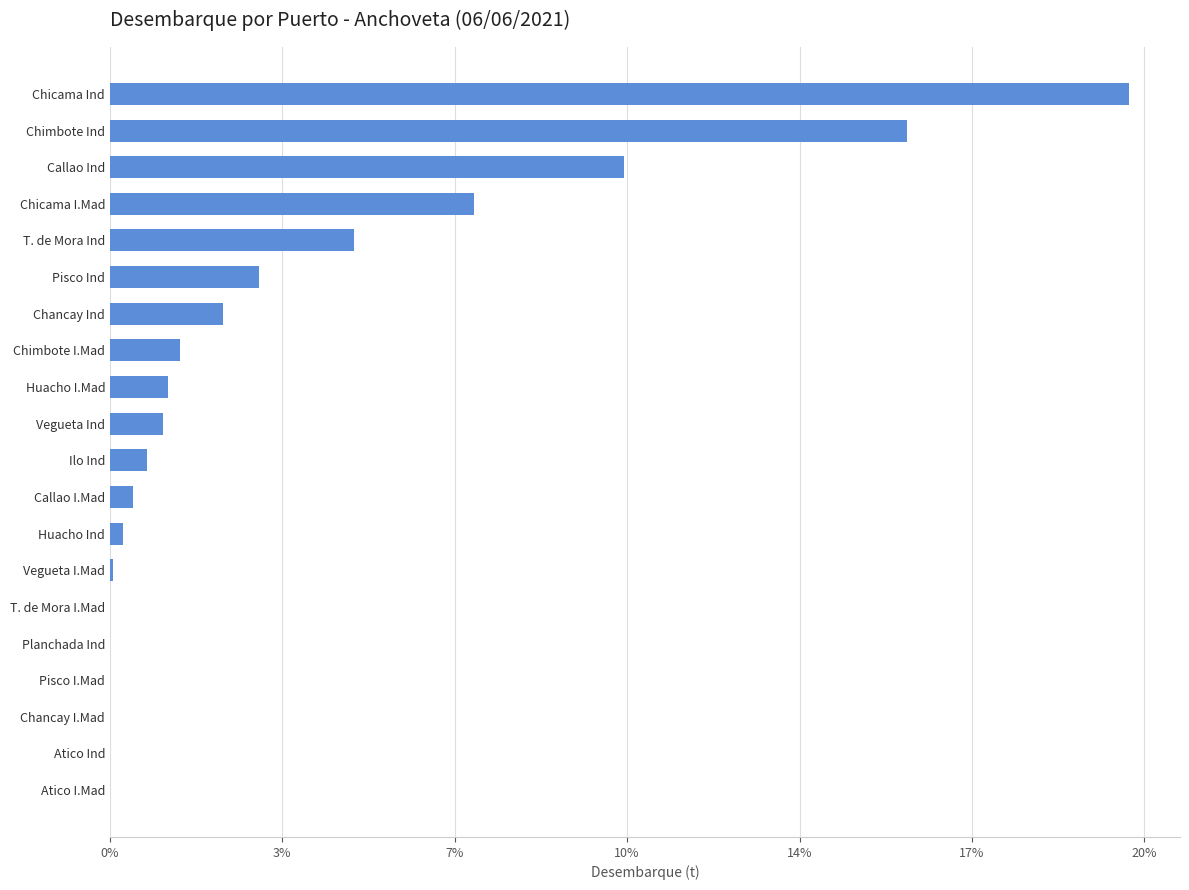

Are the bars horizontal?

Yes